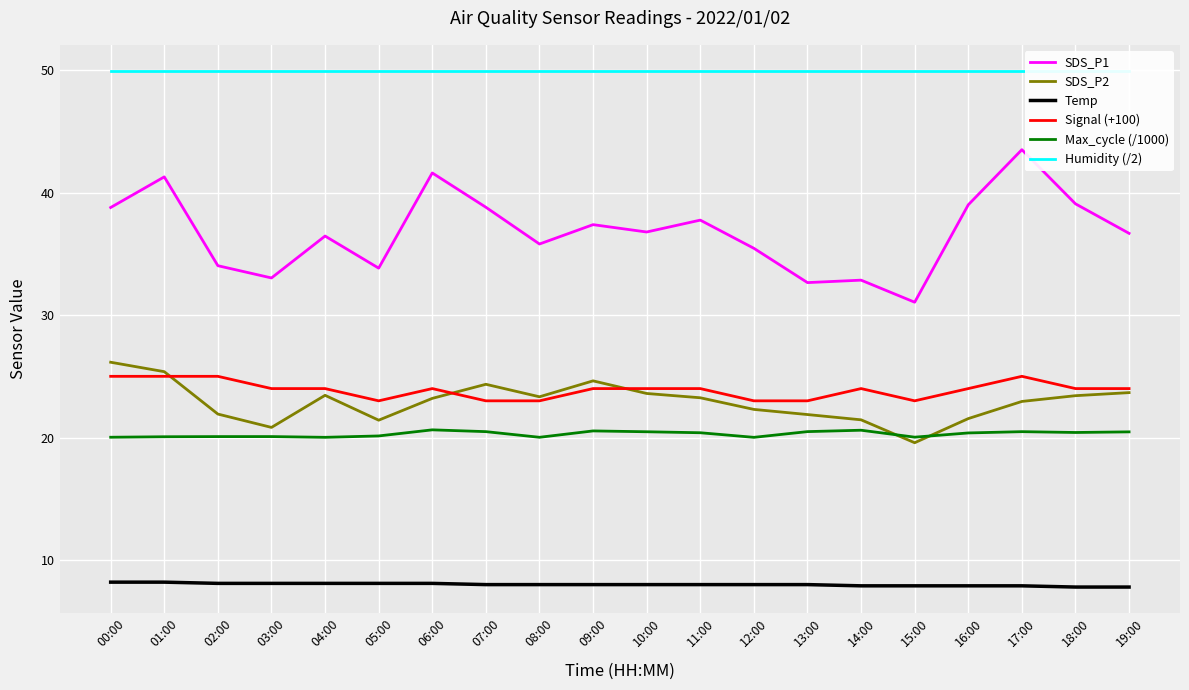

The value of Max_cycle (/1000) at 16:00 is 20.4. True or false?

True